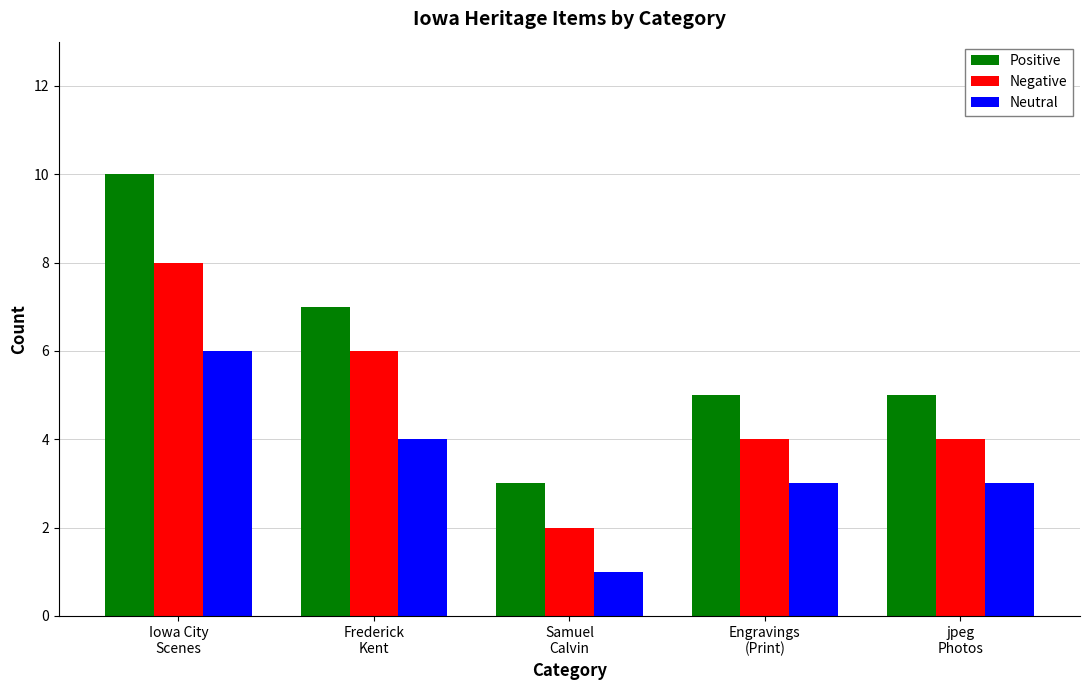

Reading left to right, list all the values displayed in this chart.

Positive: 10	7	3	5	5
Negative: 8	6	2	4	4
Neutral: 6	4	1	3	3